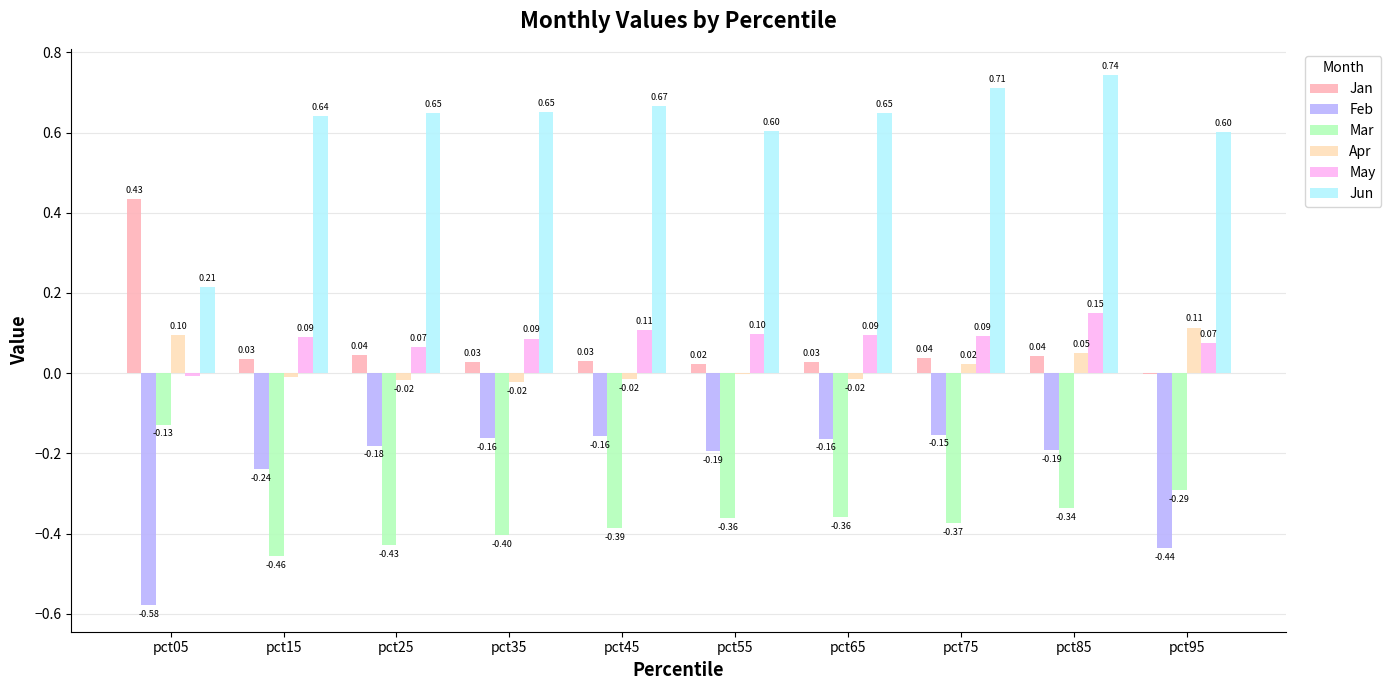

Which series has the largest total across all categories?

Jun